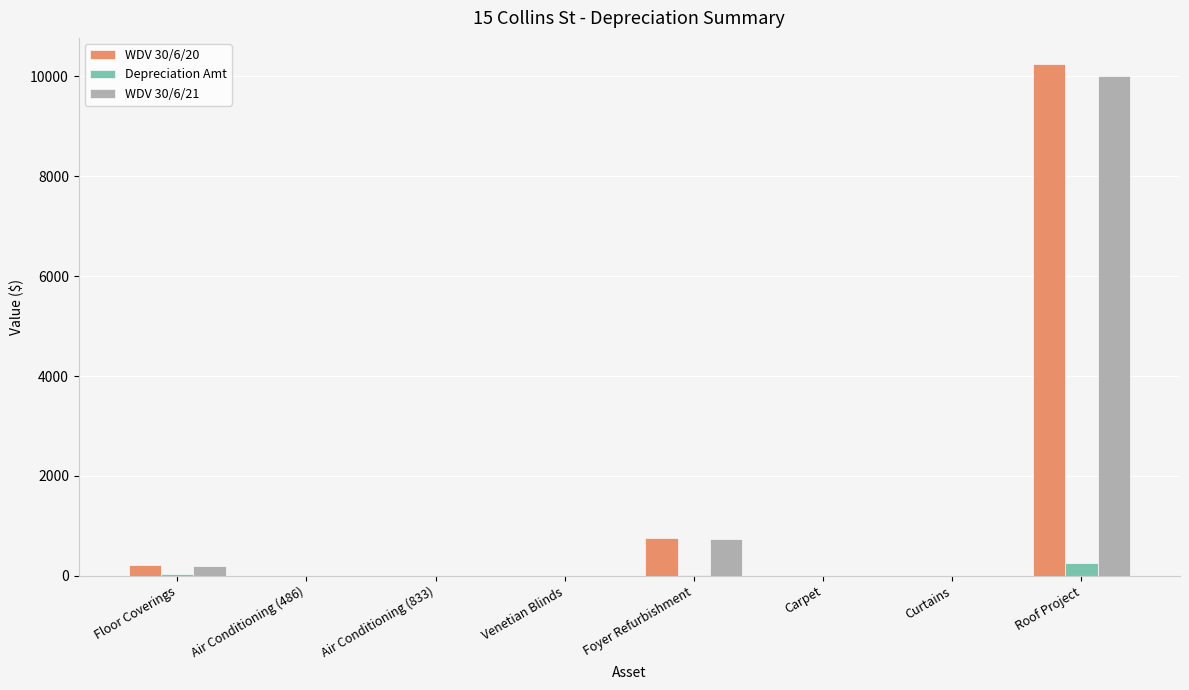

What is the greatest value displayed?

10258.3